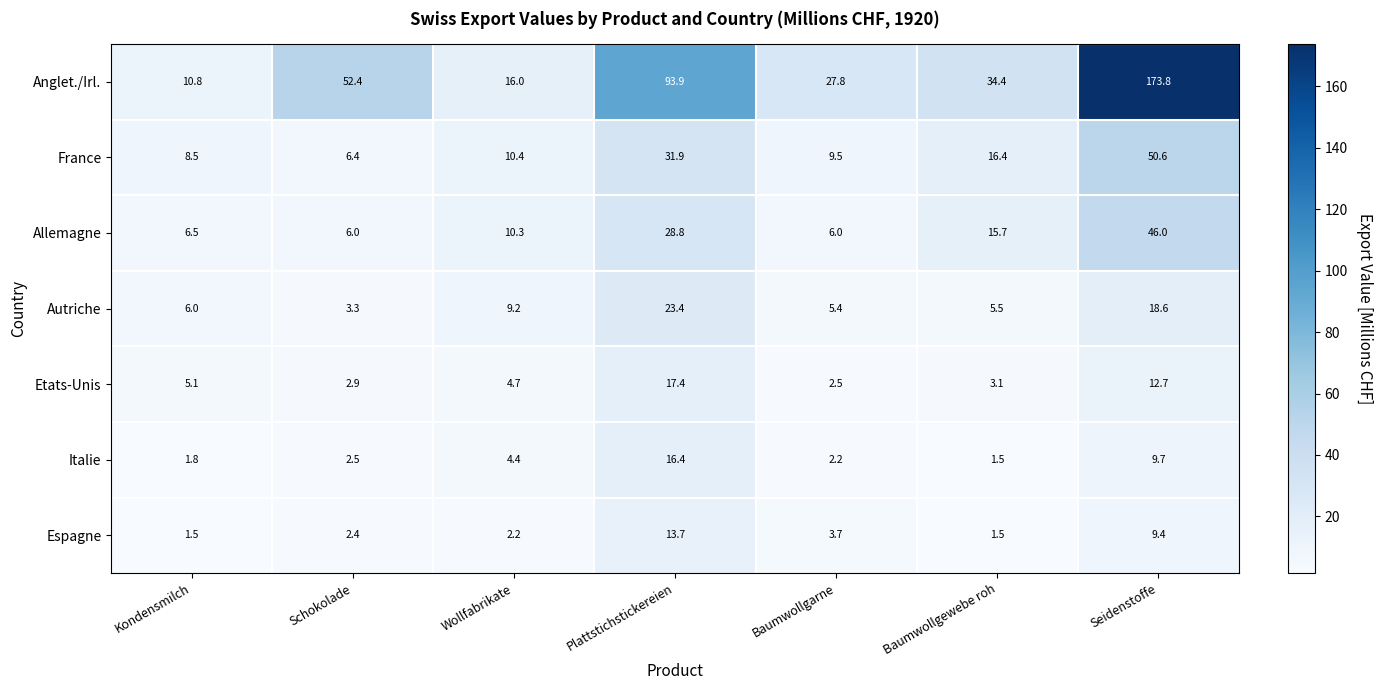

What is the difference between the maximum and minimum values in the France series?

44.2